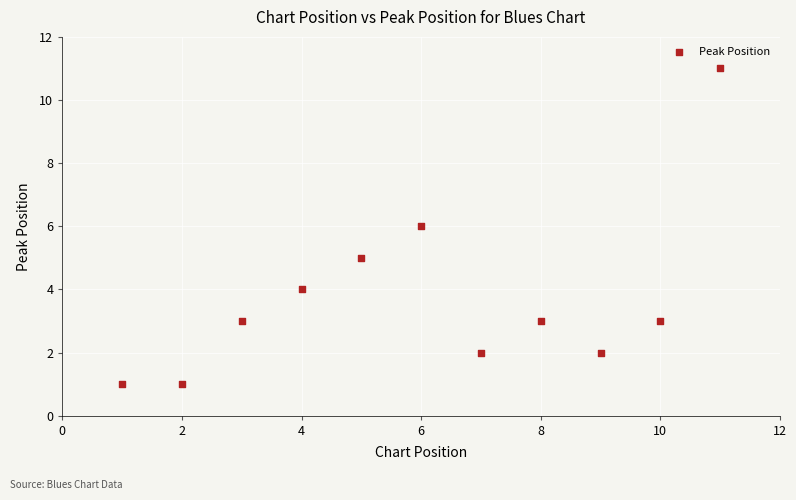

What is the range of Y values (max minus min)?

10